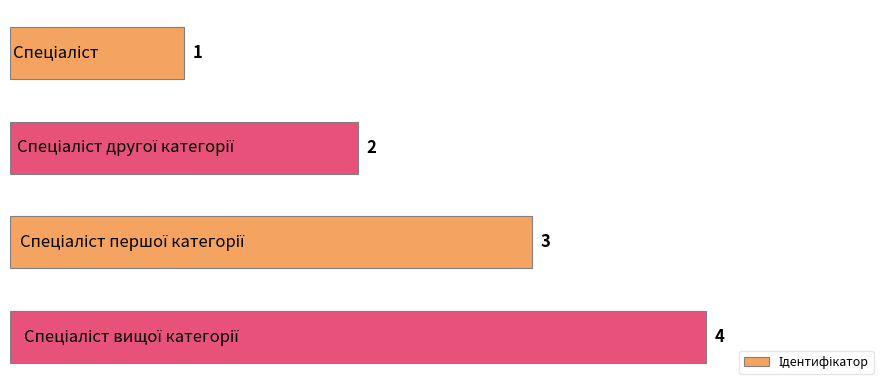

What is the greatest value displayed?

4